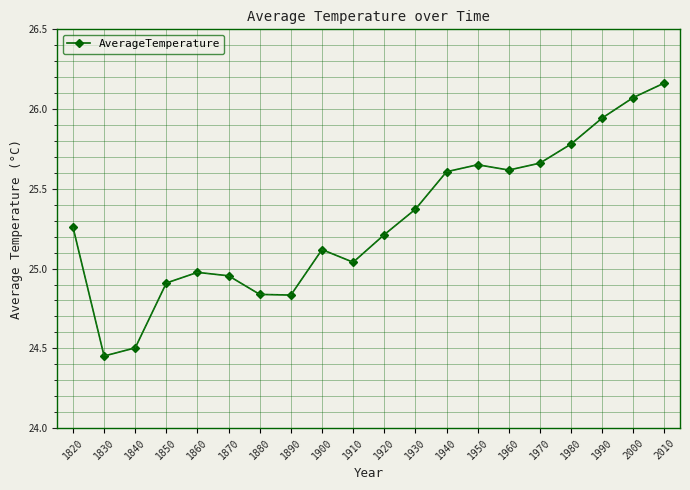

The chart shows a value of 17.2 at 1970. True or false?

False